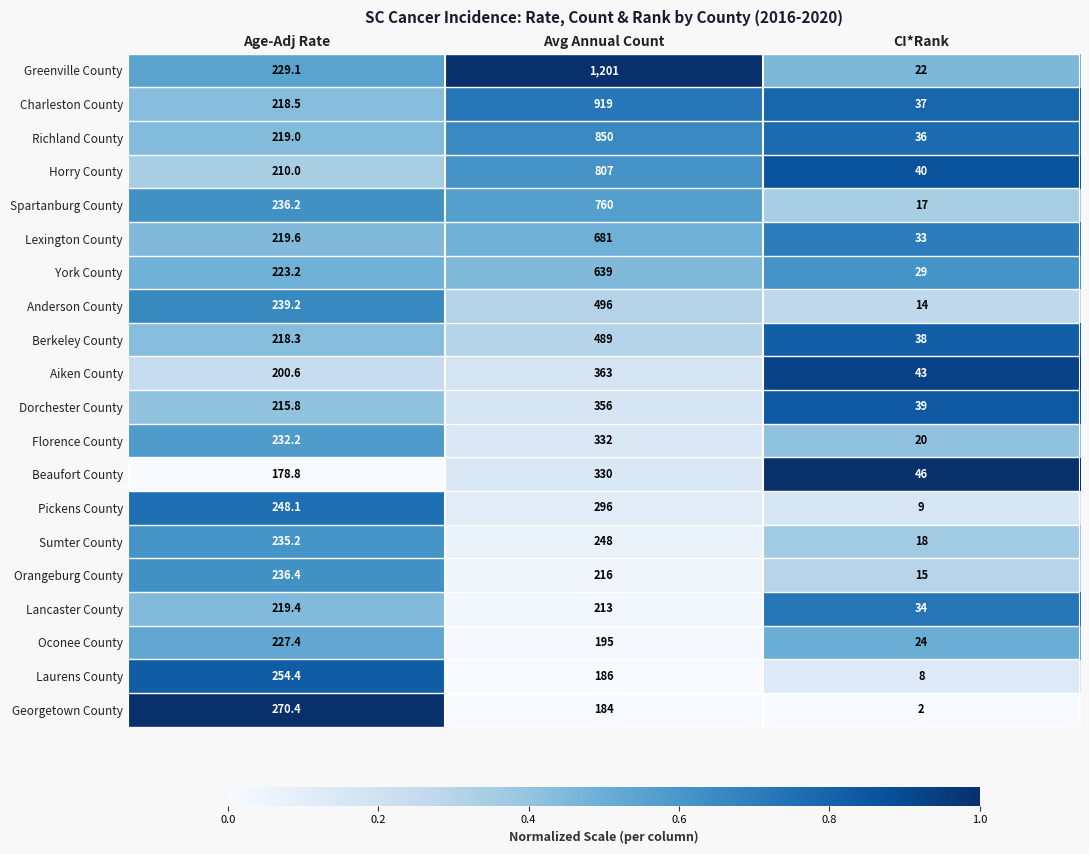

At which label does Beaufort County reach its minimum?

CI*Rank